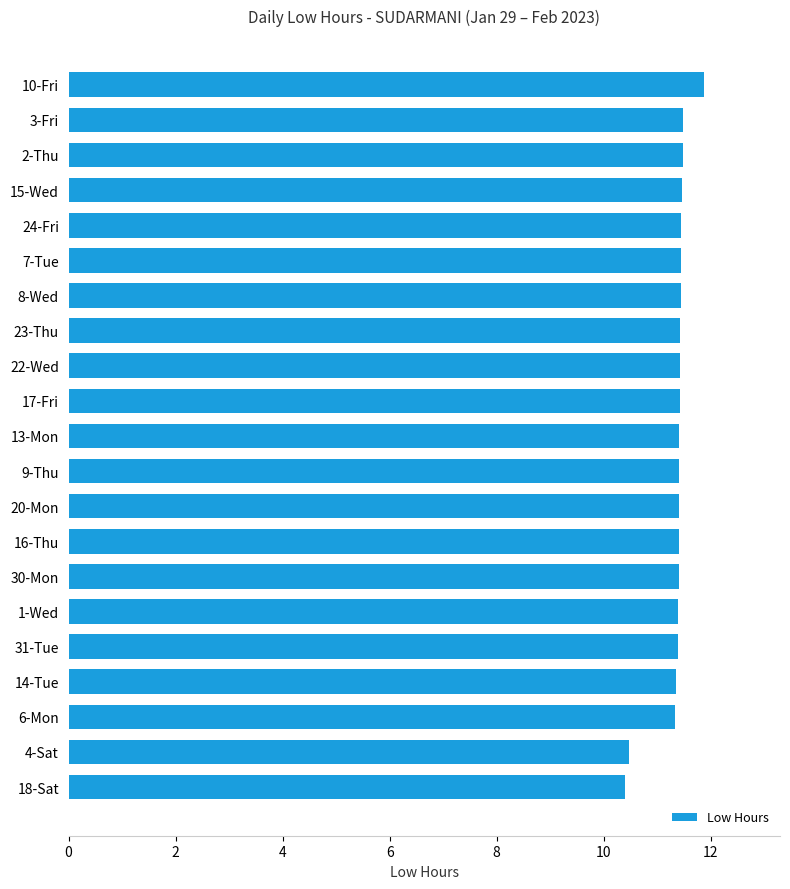

What is the difference between the second highest and second lowest values?

1.0